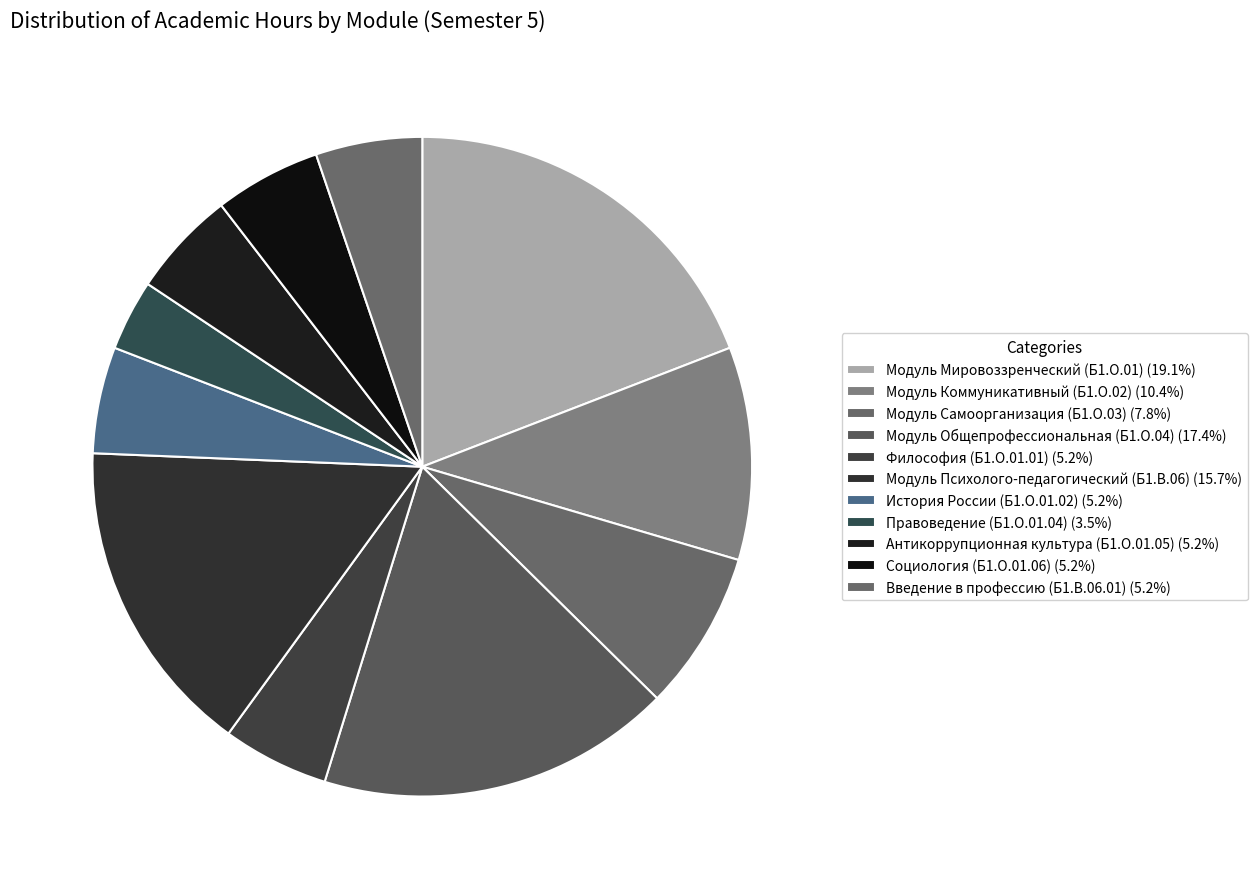

What is the smallest slice in the pie chart?

Правоведение (Б1.О.01.04)